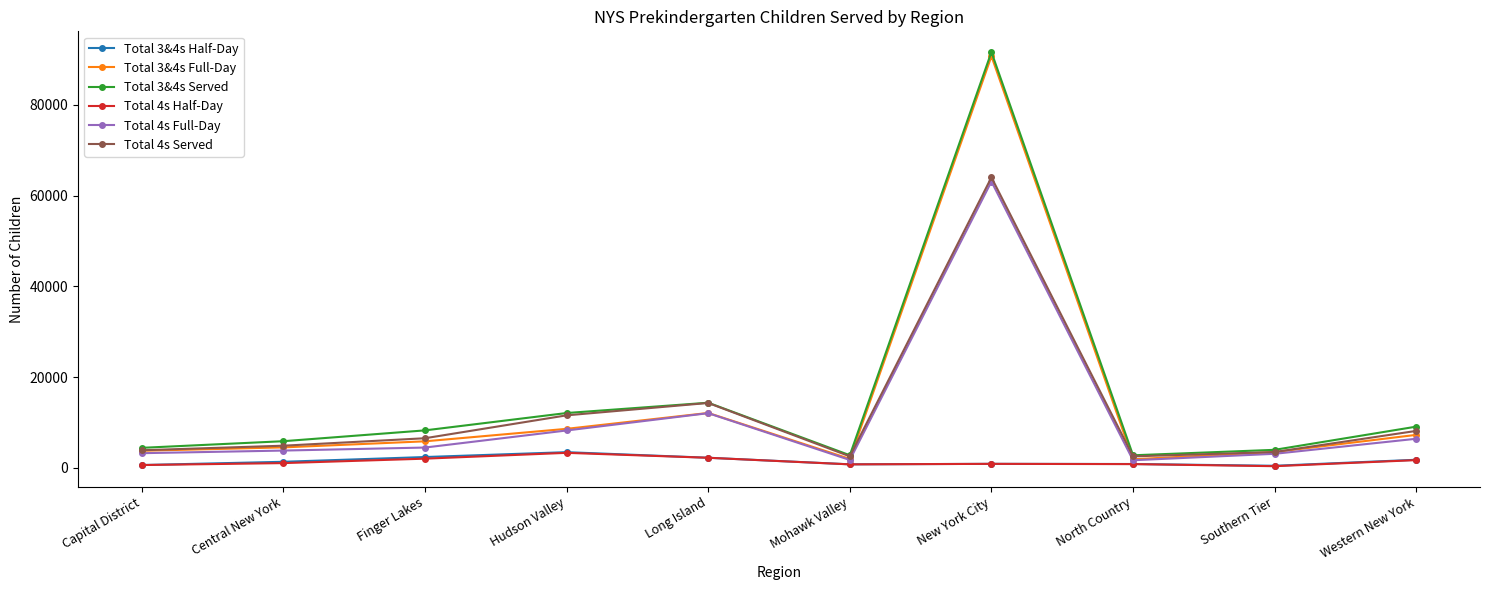

What is the difference between the Total 3&4s Half-Day values at Long Island and Finger Lakes?

155